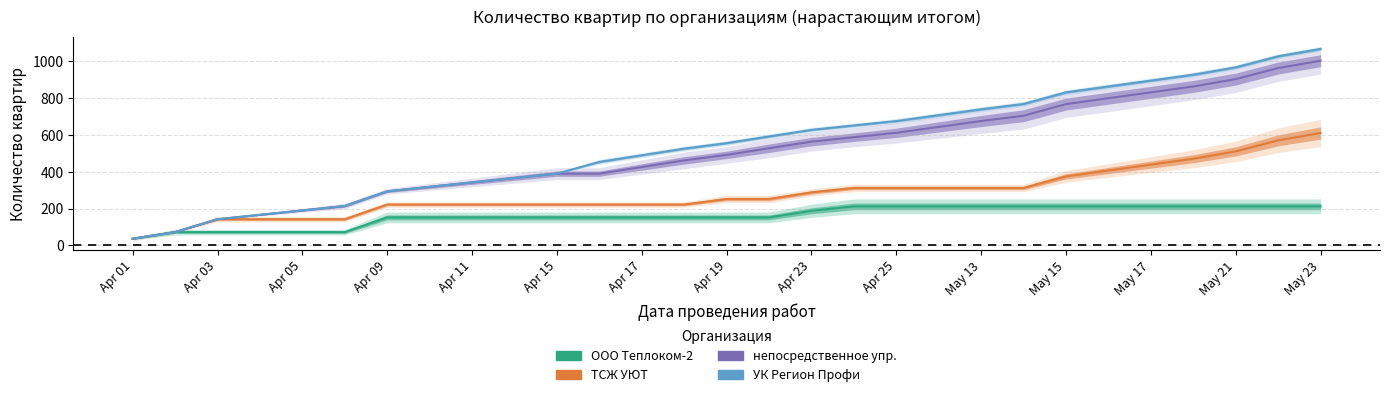

What is the difference between the second highest and second lowest values in the ООО Теплоком-2 series?

140